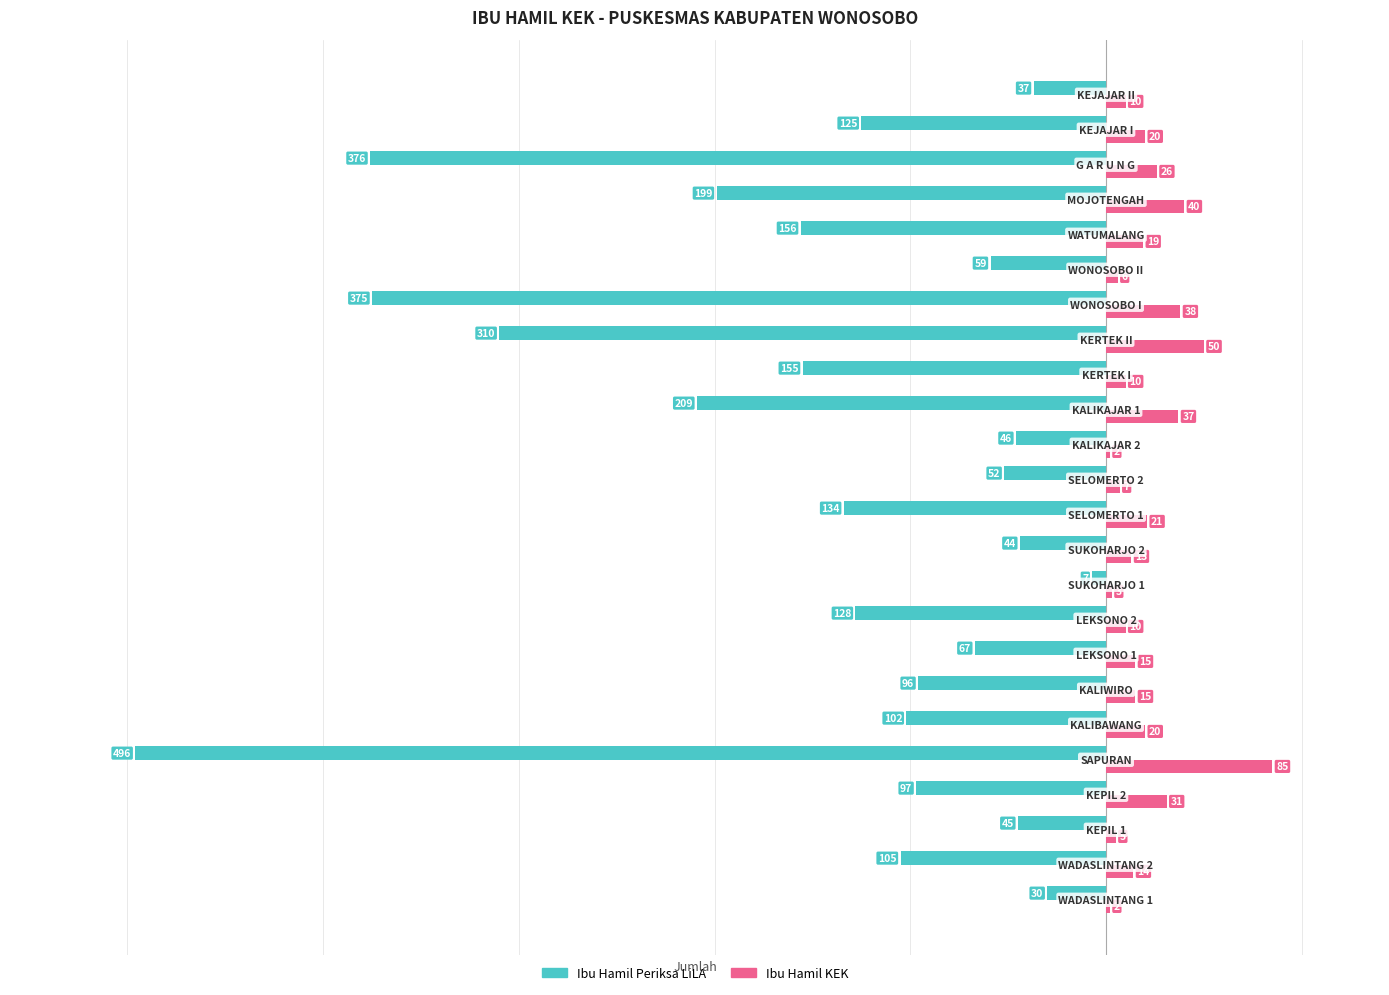

What is the sum of all Ibu Hamil Periksa LiLA values?

-3450